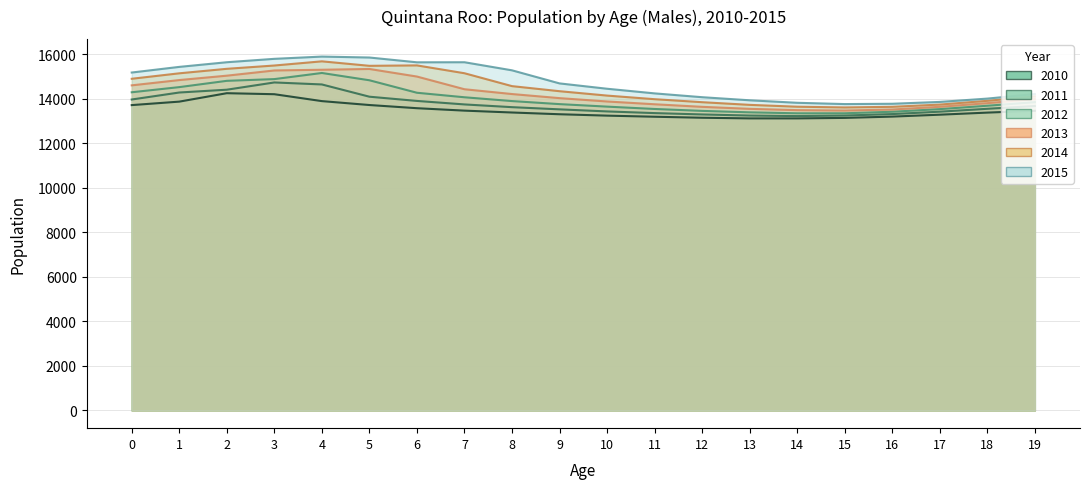

What is the maximum value for 2012?

15160.1